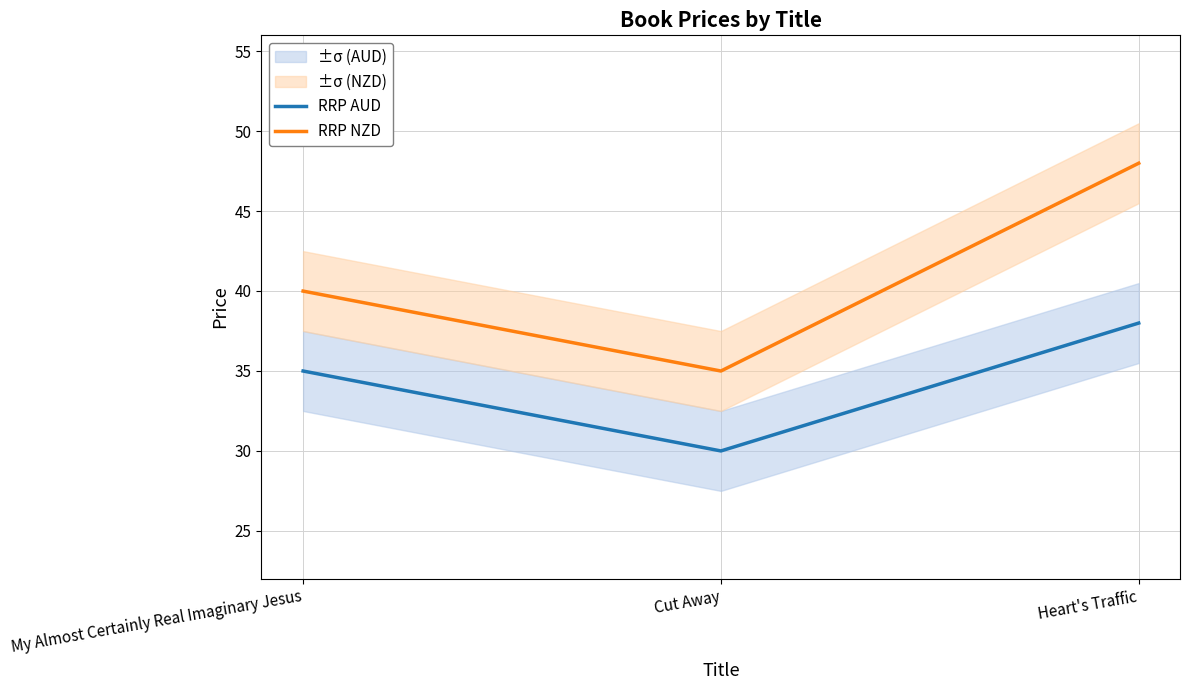

What are all the series names shown in the legend?

RRP AUD, RRP NZD